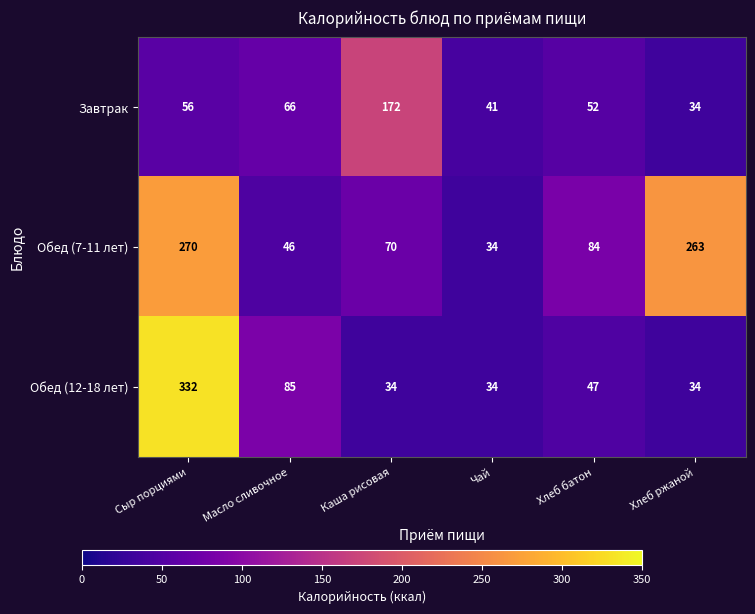

Which category has the highest value across all series?

Сыр порциями